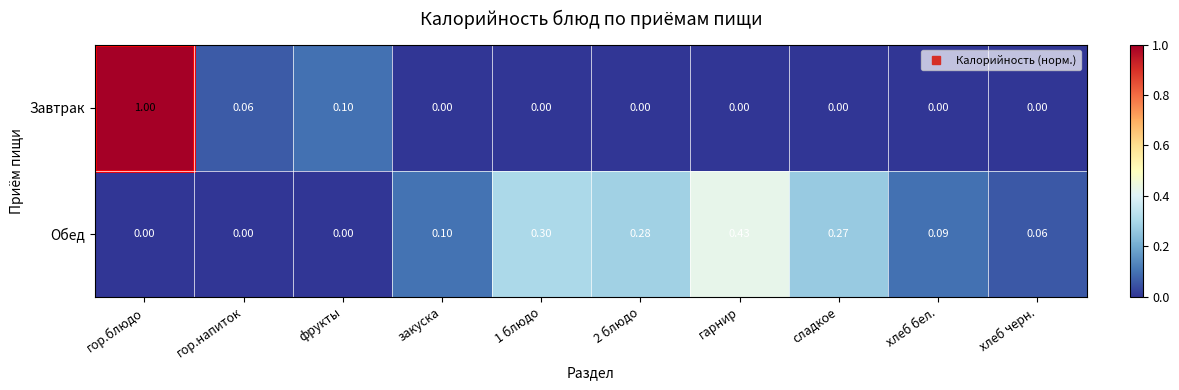

At which category is the sum across all series the highest?

гор.блюдо